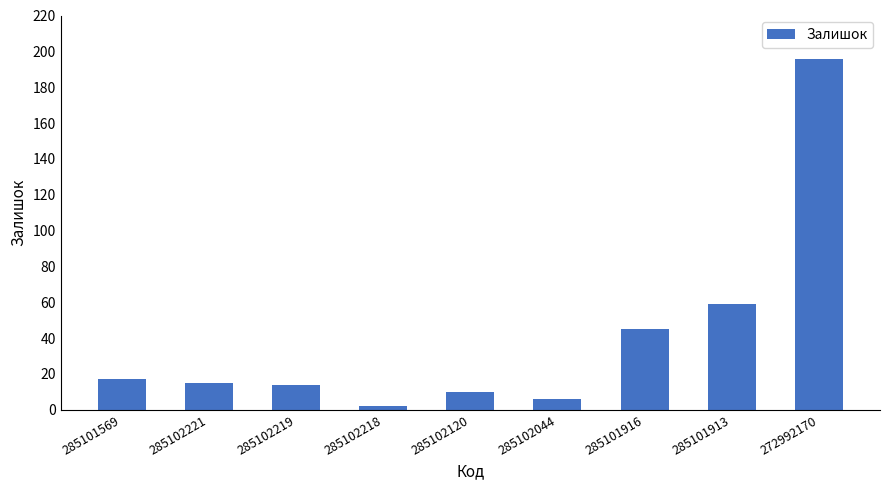

What is the difference between the maximum and minimum values?

194